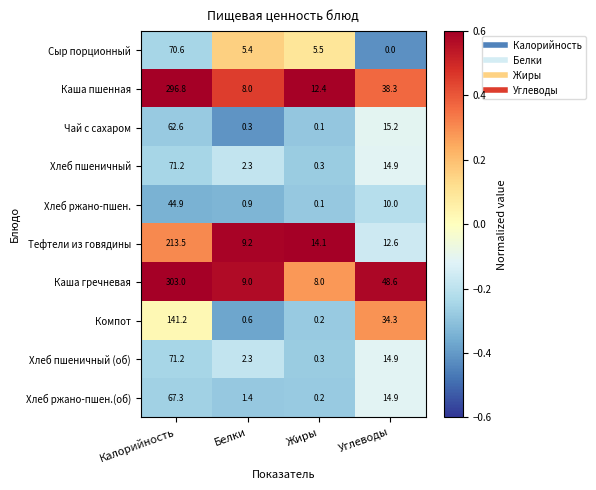

What is the sum of the Хлеб пшеничный (об) values at Калорийность and Белки?

73.5